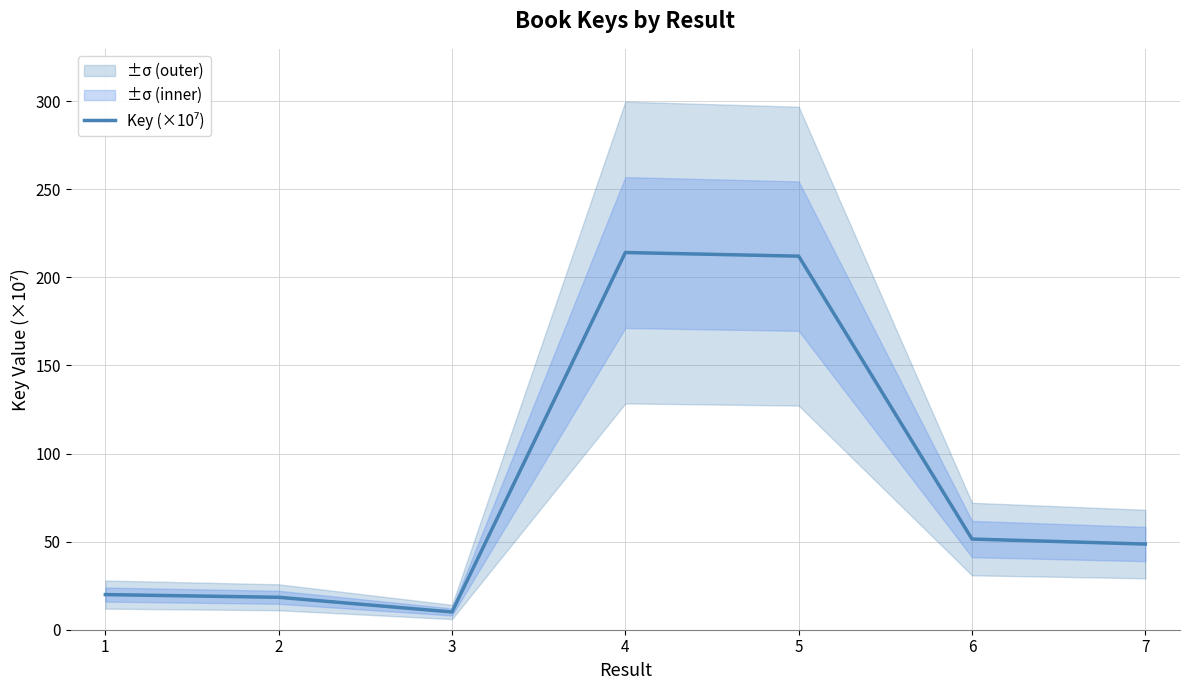

Where does the data first go above 48?

4